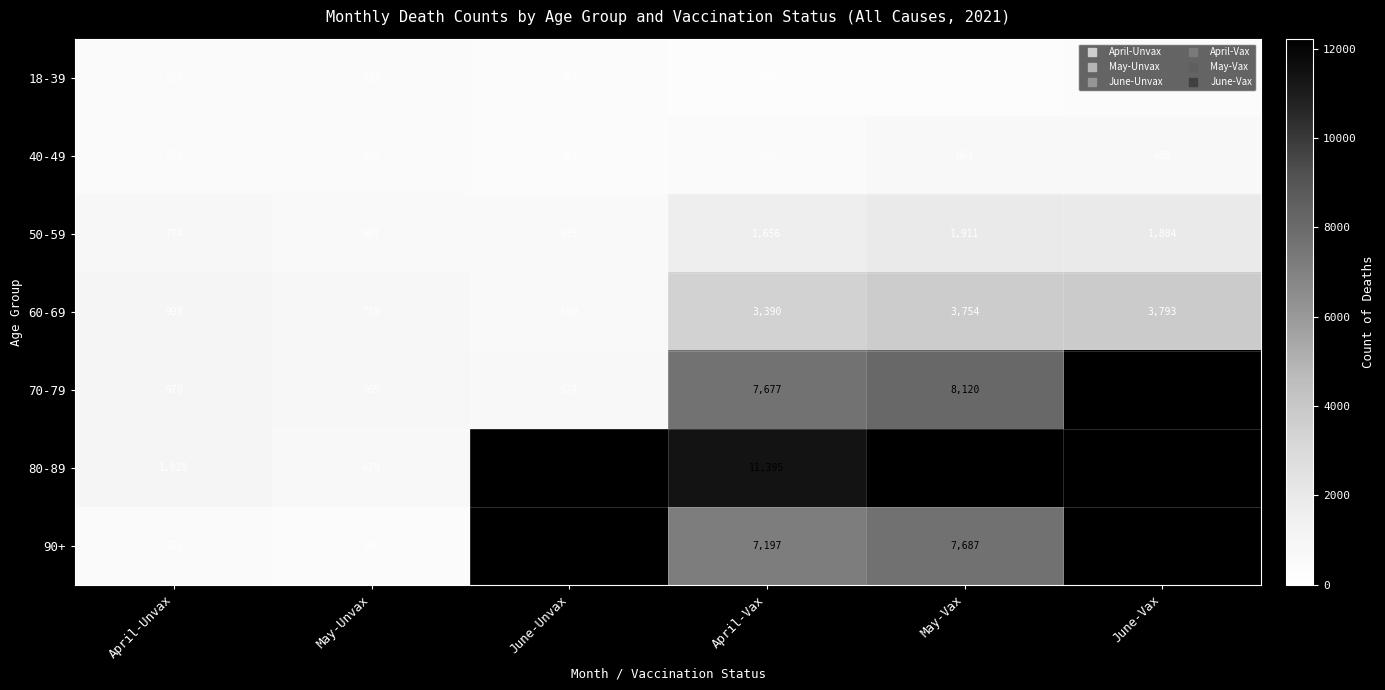

What is the sum of the 18-39 values at June-Vax and April-Vax?

637.0